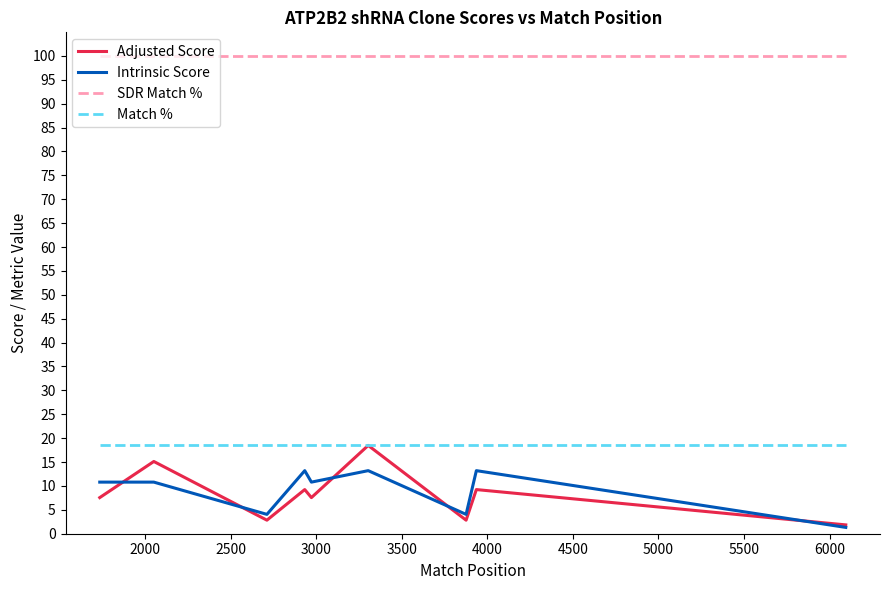

Which series has the largest range (max minus min)?

Adjusted Score